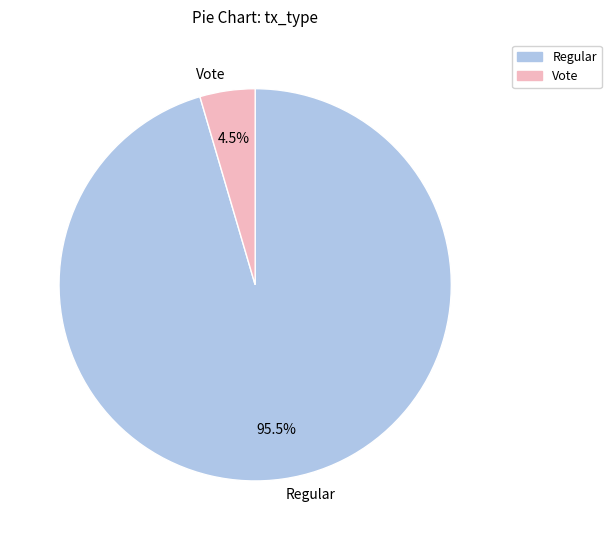

Is there any slice that represents more than half of the pie?

Yes